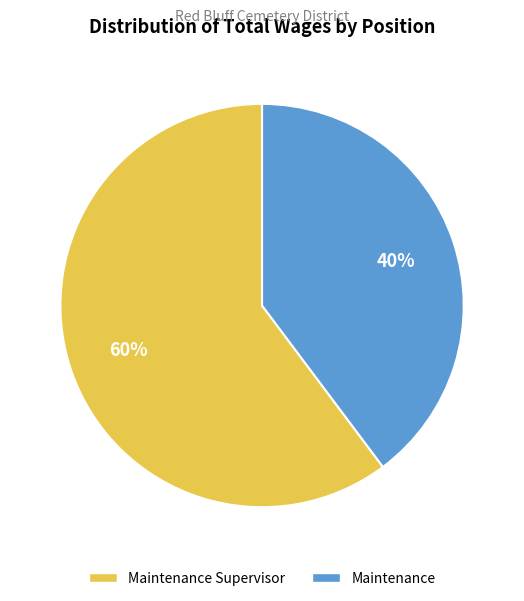

Does any single category account for the majority?

Yes